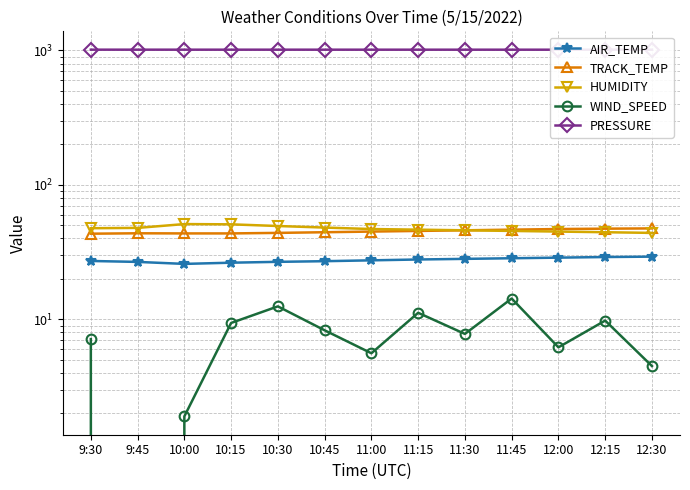

Where does the WIND_SPEED series first go above 7?

9:30